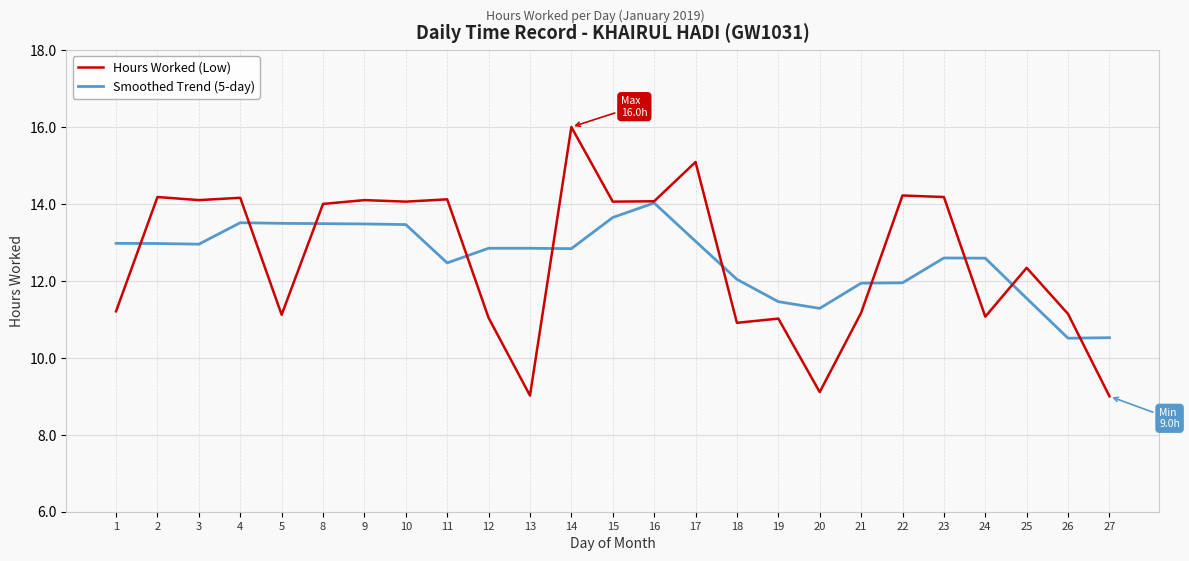

Which series has the largest range (max minus min)?

Hours Worked (Low)